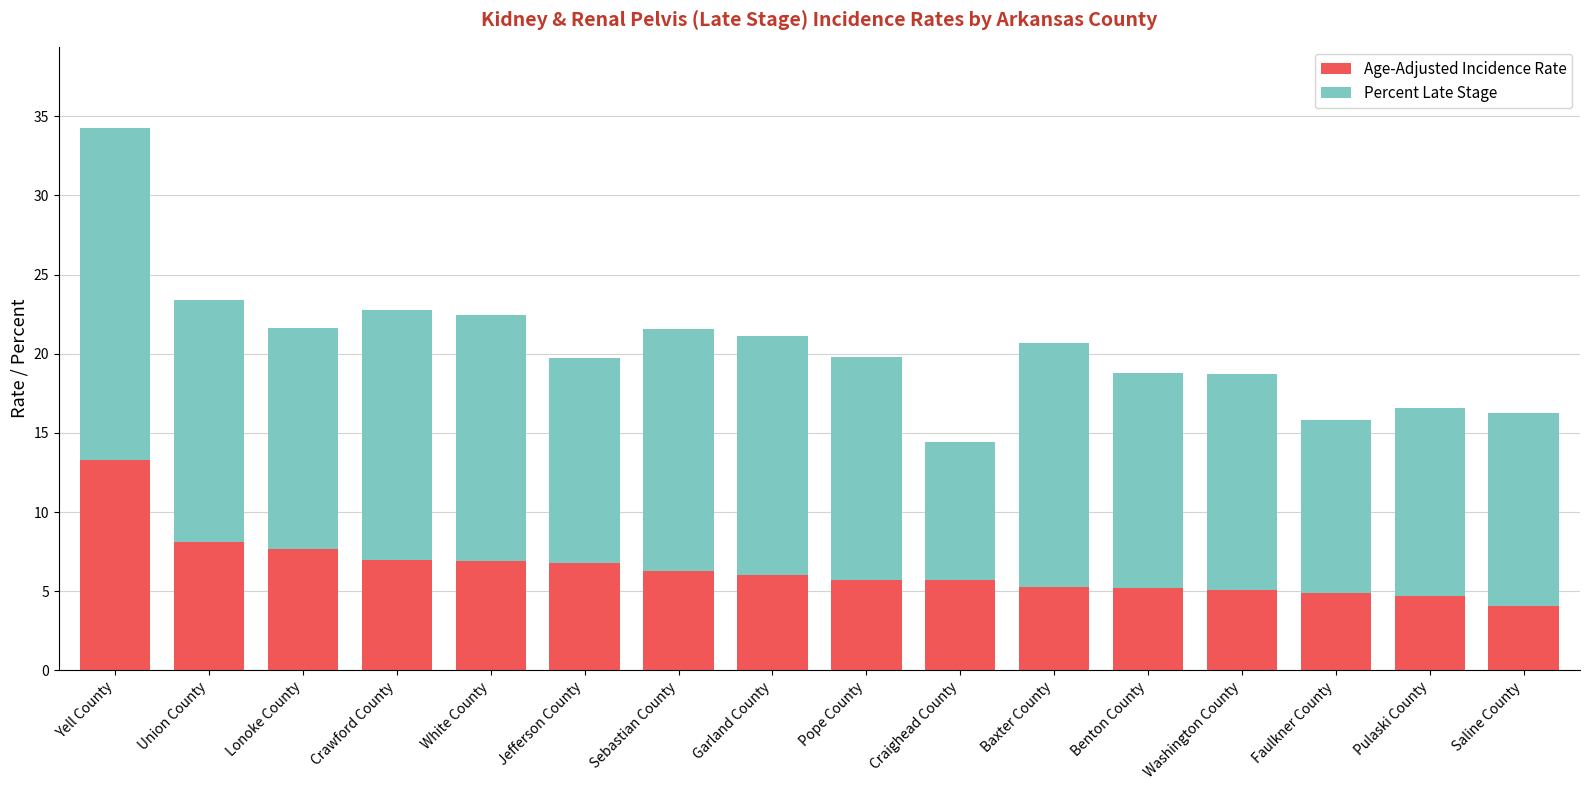

What is the total value across all series at Benton County?

18.8